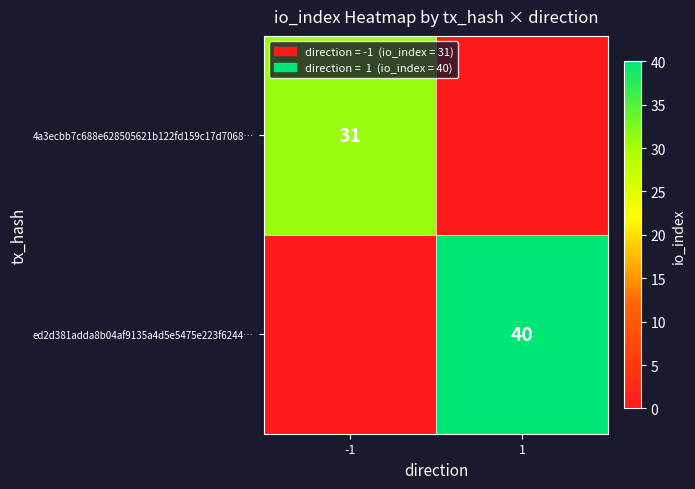

Is it true that ed2d381adda8b04af9135a4d5e5475e223f6244… equals 40 at 1?

True